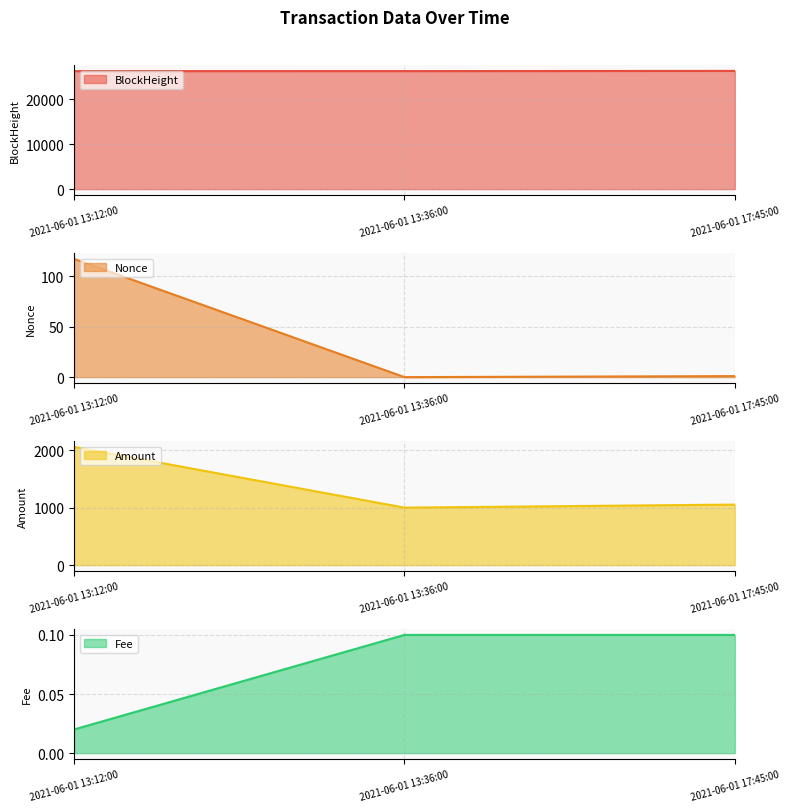

Is it true that BlockHeight equals 43859 at 2021-06-01 17:45:00?

False